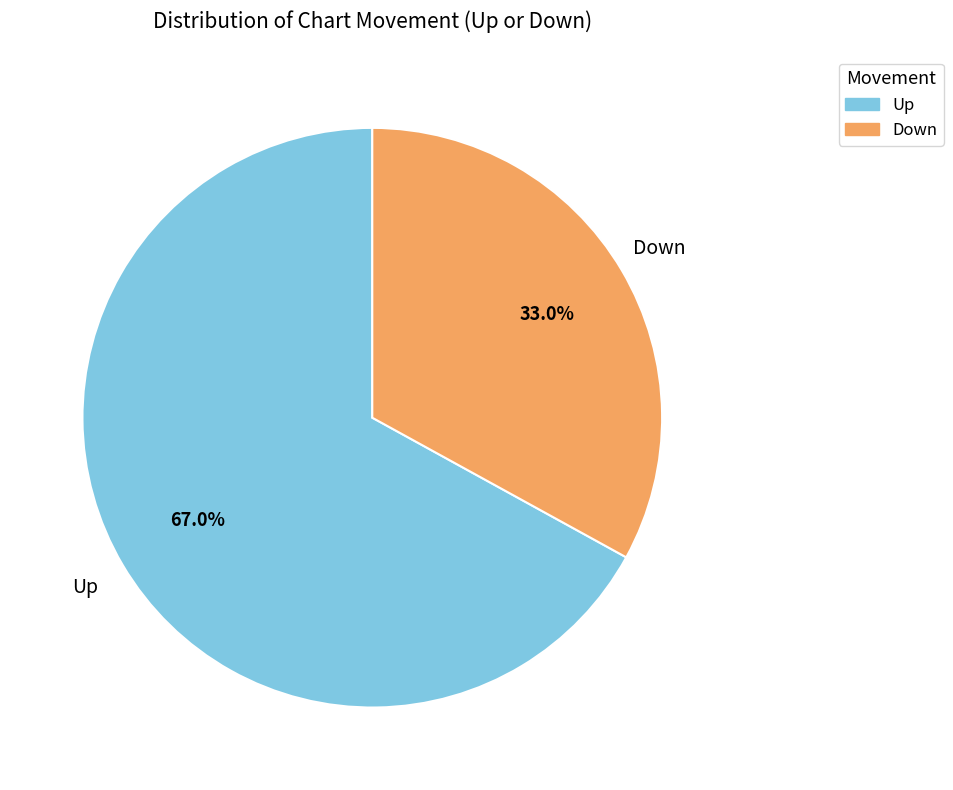

Does any single category account for the majority?

Yes